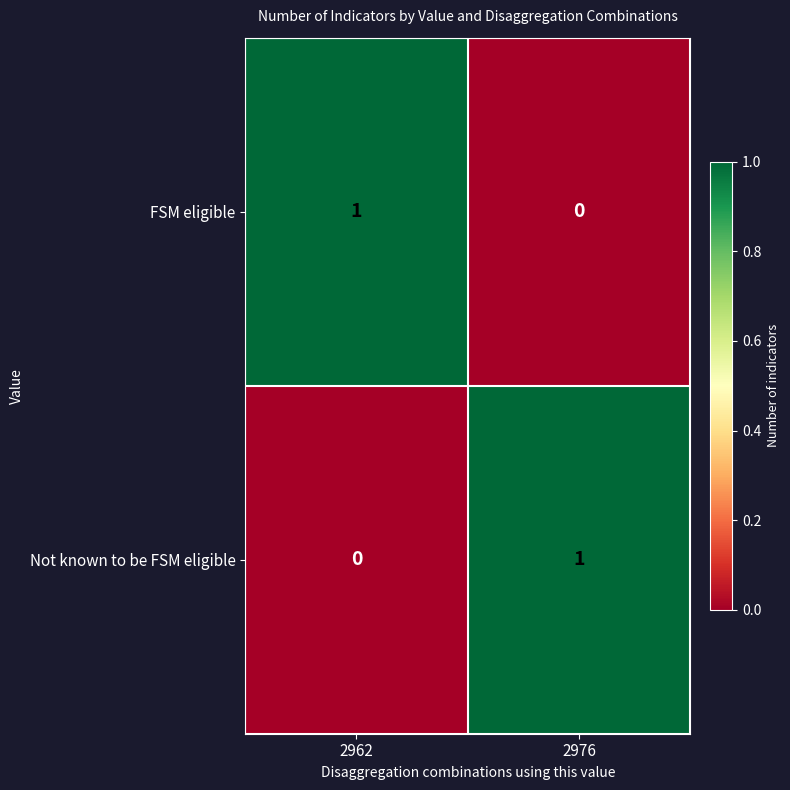

Where is Not known to be FSM eligible nearest to the value 0?

2962